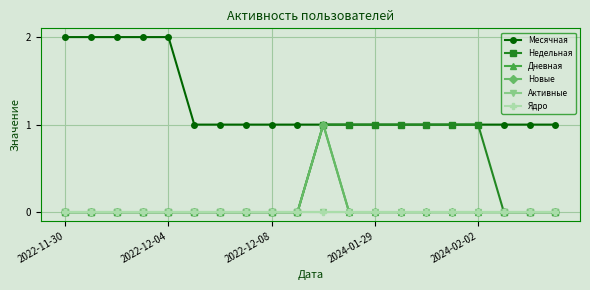

List the series in order of their peak value, highest first.

Месячная, Недельная, Дневная, Новые, Активные, Ядро